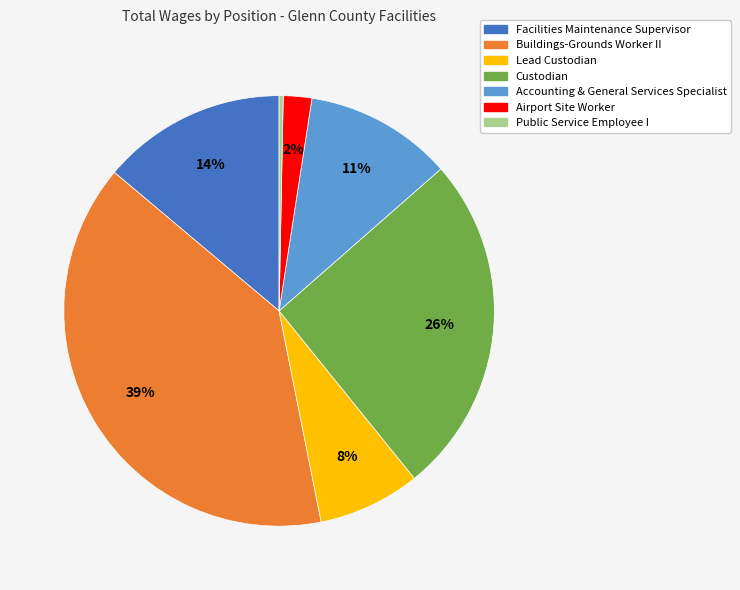

What is the smallest slice in the pie chart?

Public Service Employee I